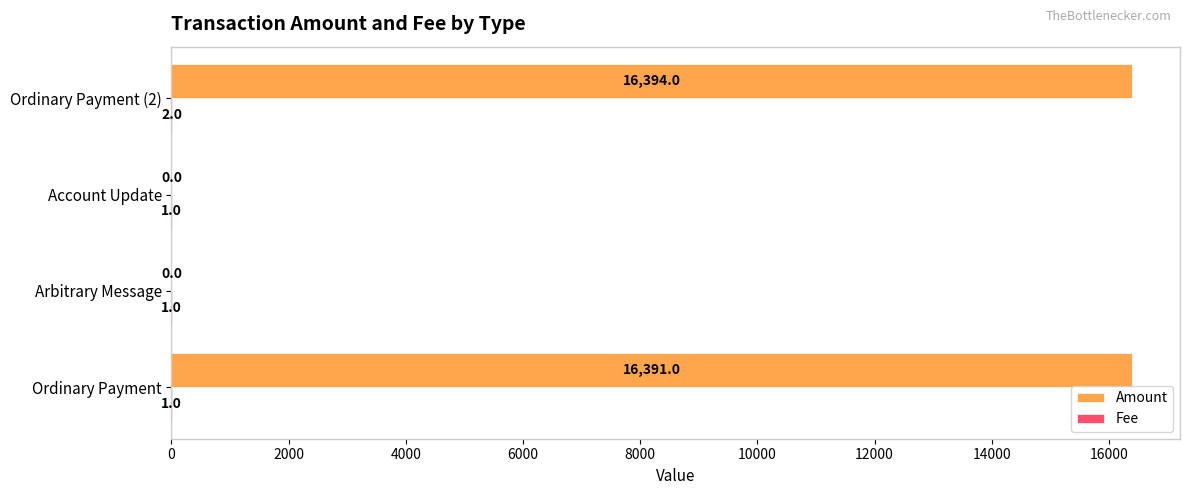

Which category has the highest value across all series?

Ordinary Payment (2)